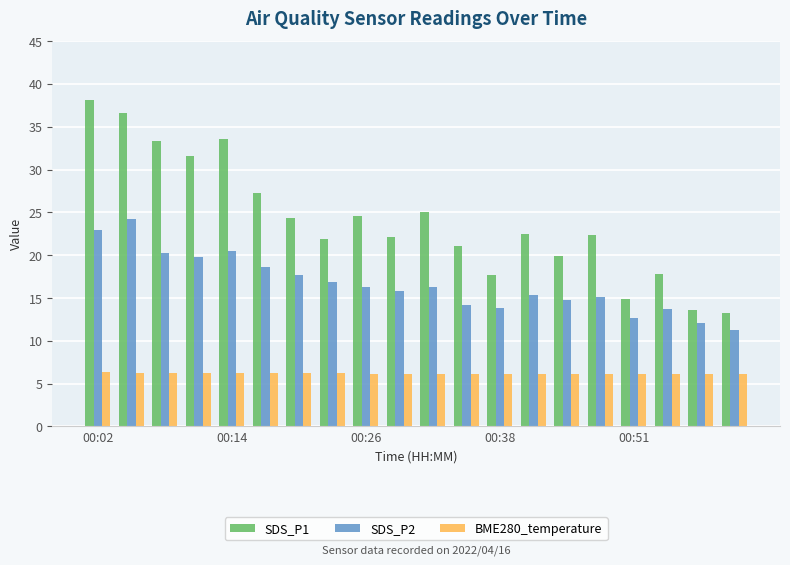

How many series are shown in this chart?

3